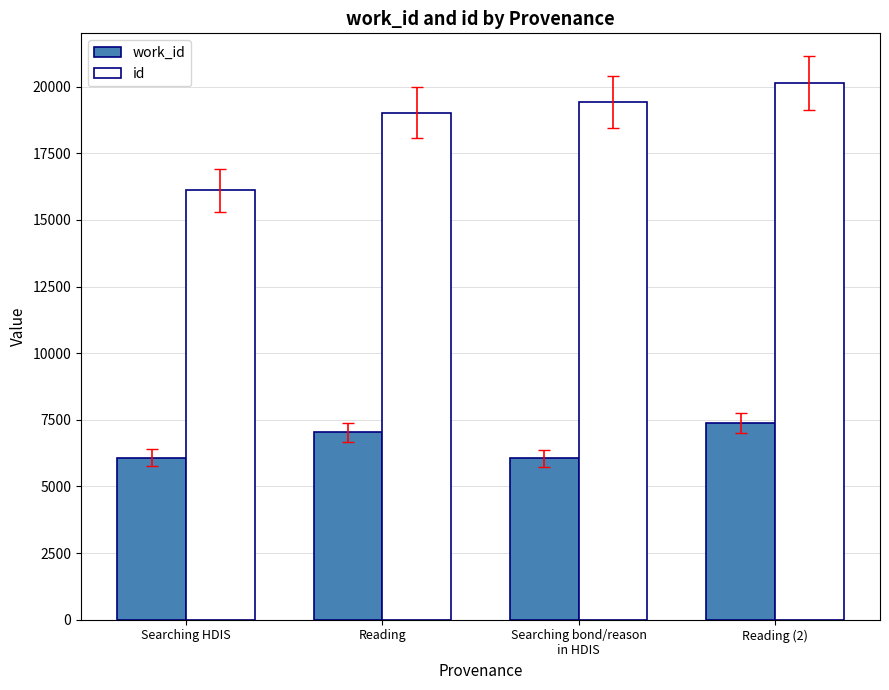

Which series has the largest total across all categories?

id